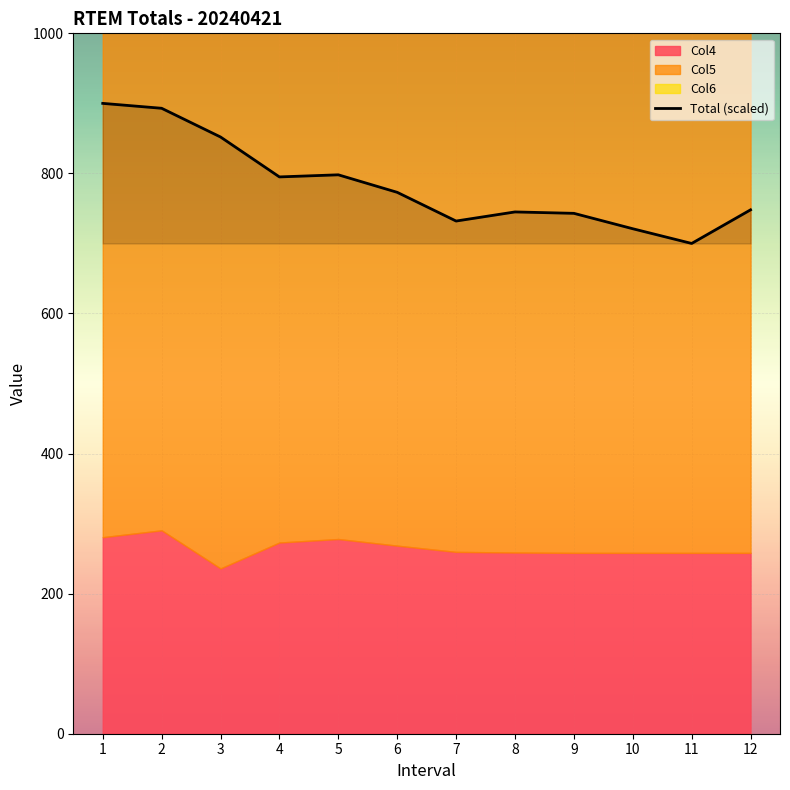

How many data points are less than 773?

6